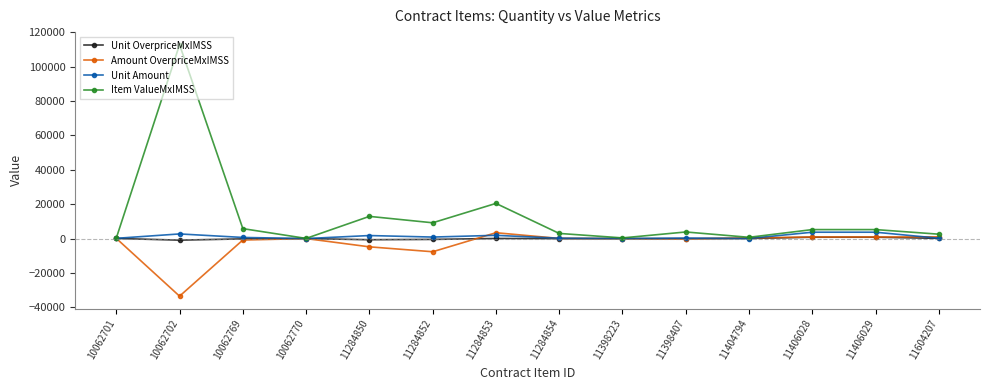

Where is the first local minimum for Amount OverpriceMxIMSS?

10062702